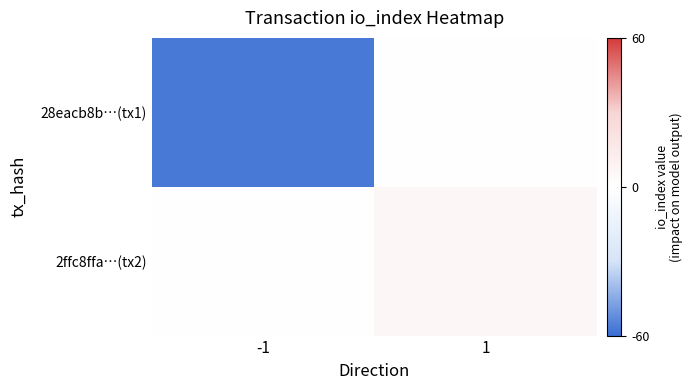

What is the difference between the highest and lowest values at 1?

6